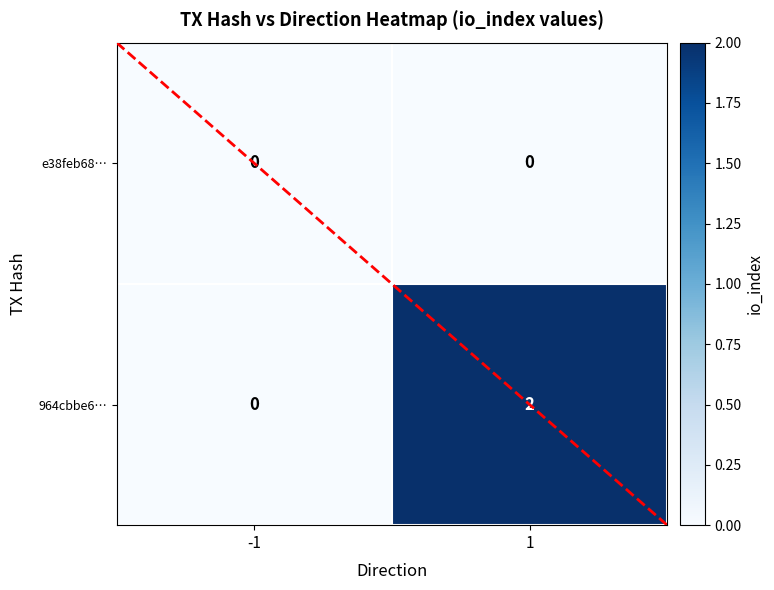

Which category has the highest value in the 964cbbe6… series?

1